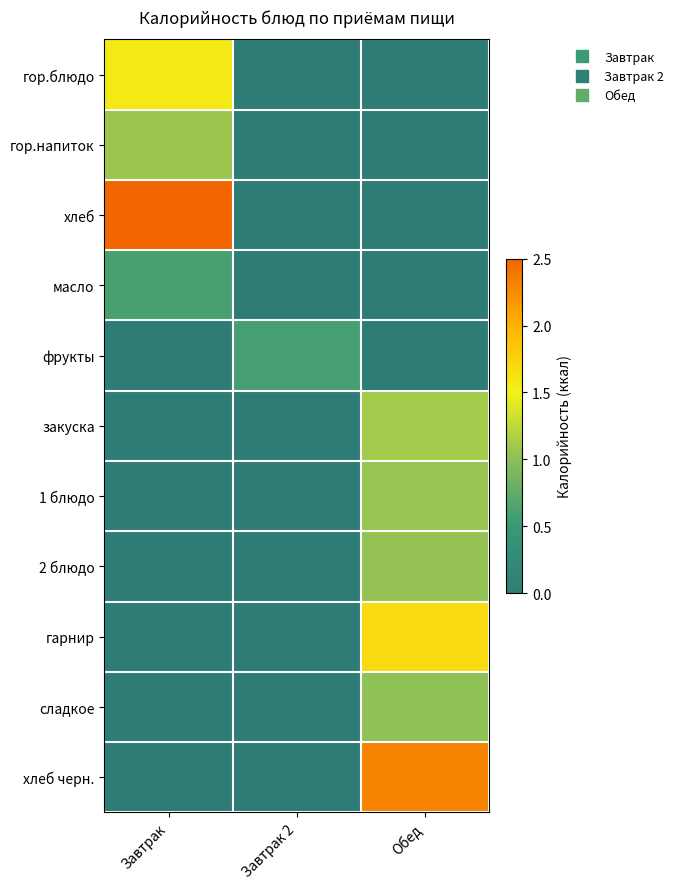

Reading right to left, transcribe all the data shown in this chart.

гор.блюдо: Обед=0.0	Завтрак 2=0.0	Завтрак=1.6
гор.напиток: Обед=0.0	Завтрак 2=0.0	Завтрак=1.1
хлеб: Обед=0.0	Завтрак 2=0.0	Завтрак=2.5
масло: Обед=0.0	Завтрак 2=0.0	Завтрак=0.6
фрукты: Обед=0.0	Завтрак 2=0.6	Завтрак=0.0
закуска: Обед=1.1	Завтрак 2=0.0	Завтрак=0.0
1 блюдо: Обед=1.1	Завтрак 2=0.0	Завтрак=0.0
2 блюдо: Обед=1.0	Завтрак 2=0.0	Завтрак=0.0
гарнир: Обед=1.7	Завтрак 2=0.0	Завтрак=0.0
сладкое: Обед=1.0	Завтрак 2=0.0	Завтрак=0.0
хлеб черн.: Обед=2.3	Завтрак 2=0.0	Завтрак=0.0